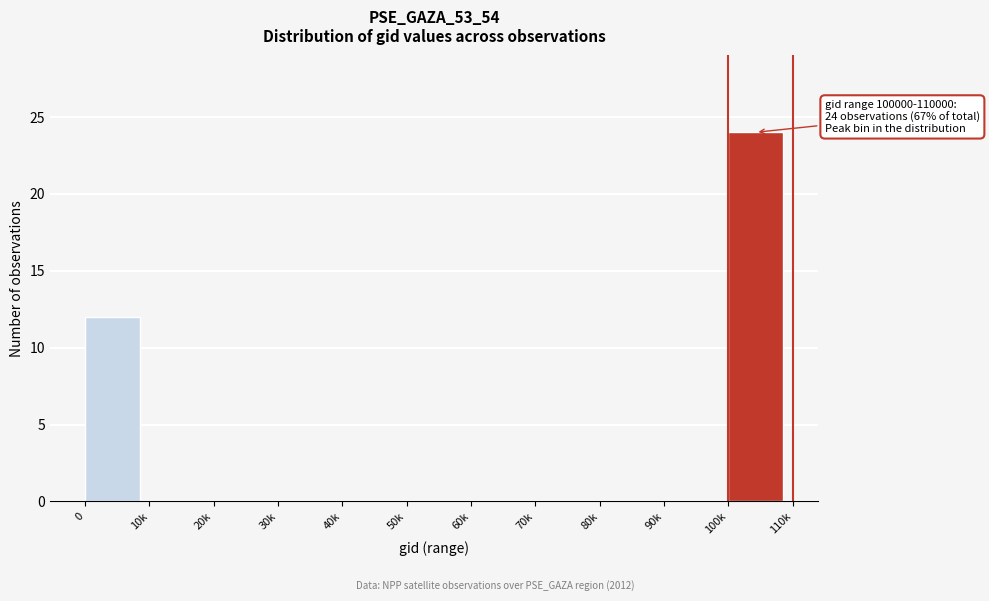

Reading left to right, what are all the values shown in this chart?

0=12	10k=0	20k=0	30k=0	40k=0	50k=0	60k=0	70k=0	80k=0	90k=0	100k=24